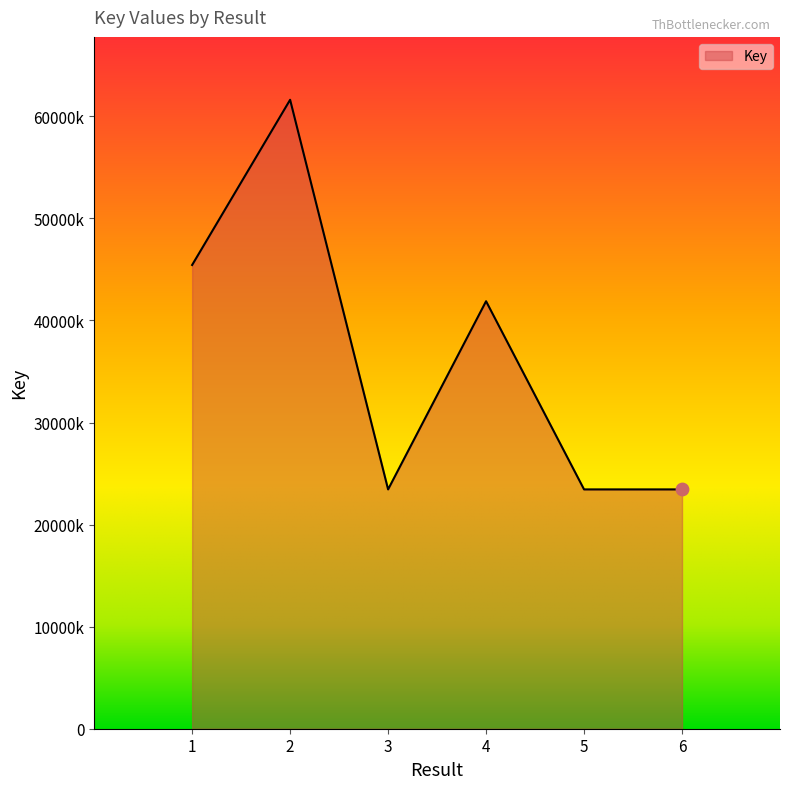

Which has a higher value, 4 or 6?

4